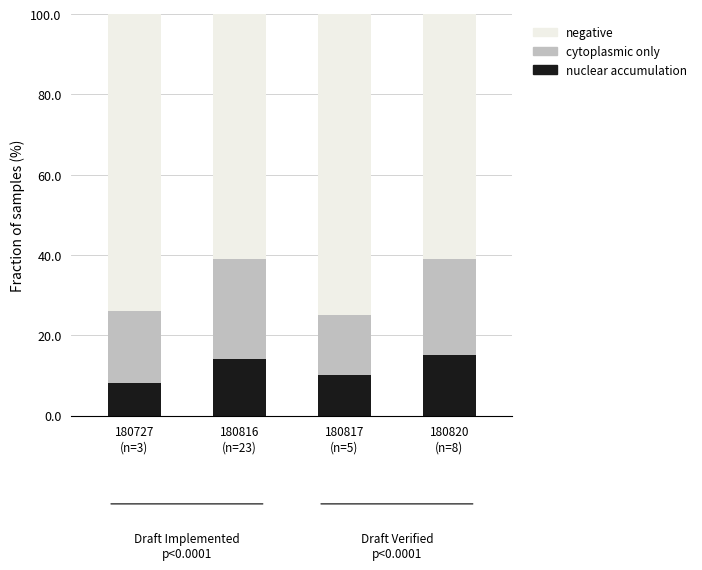

What is the maximum value for nuclear accumulation?

15